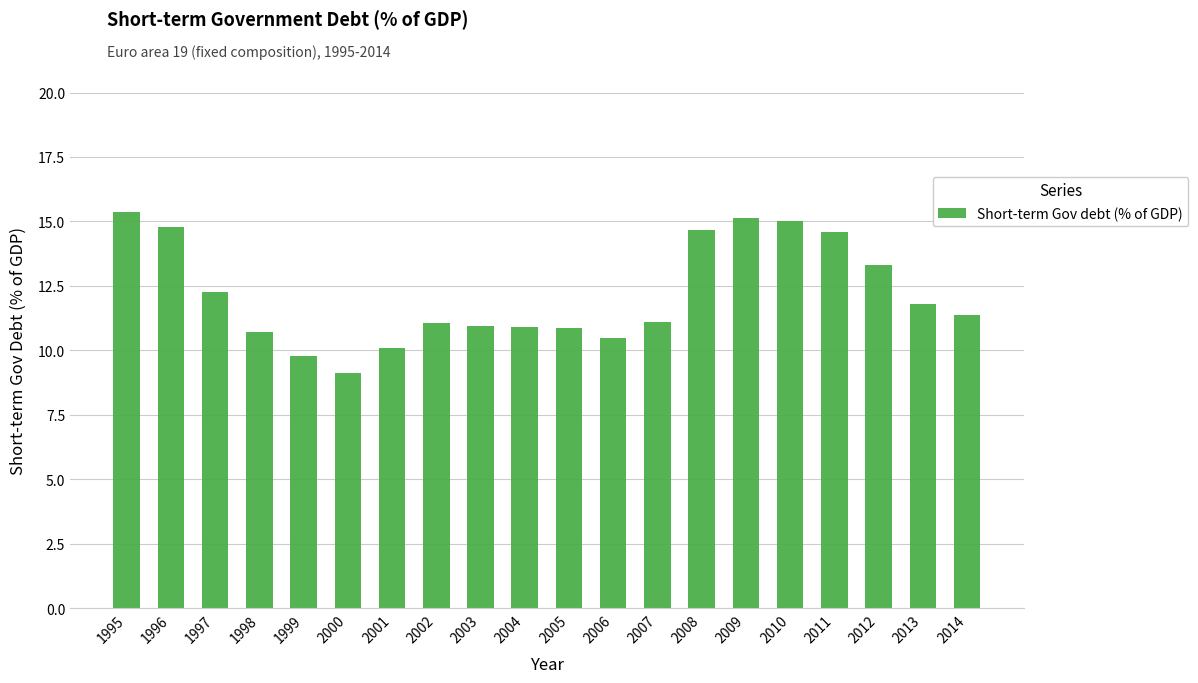

What is the sum of all values?

243.3